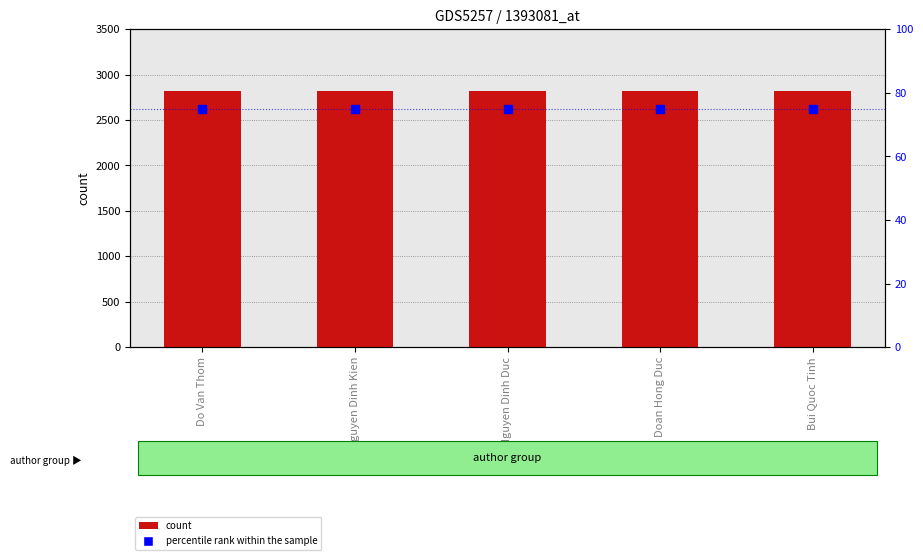

Which series contains the lowest Y value?

percentile rank within the sample